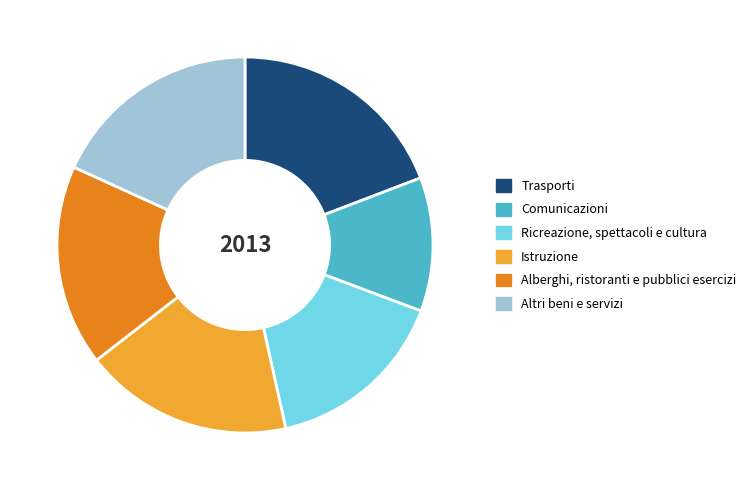

What is the smallest slice in the pie chart?

Comunicazioni